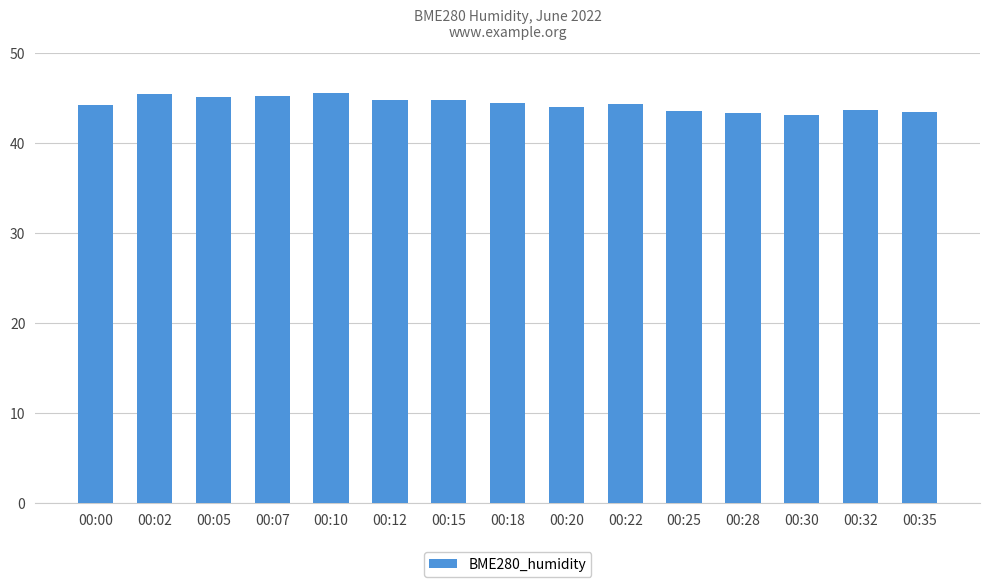

Which has a higher value, 00:02 or 00:30?

00:02